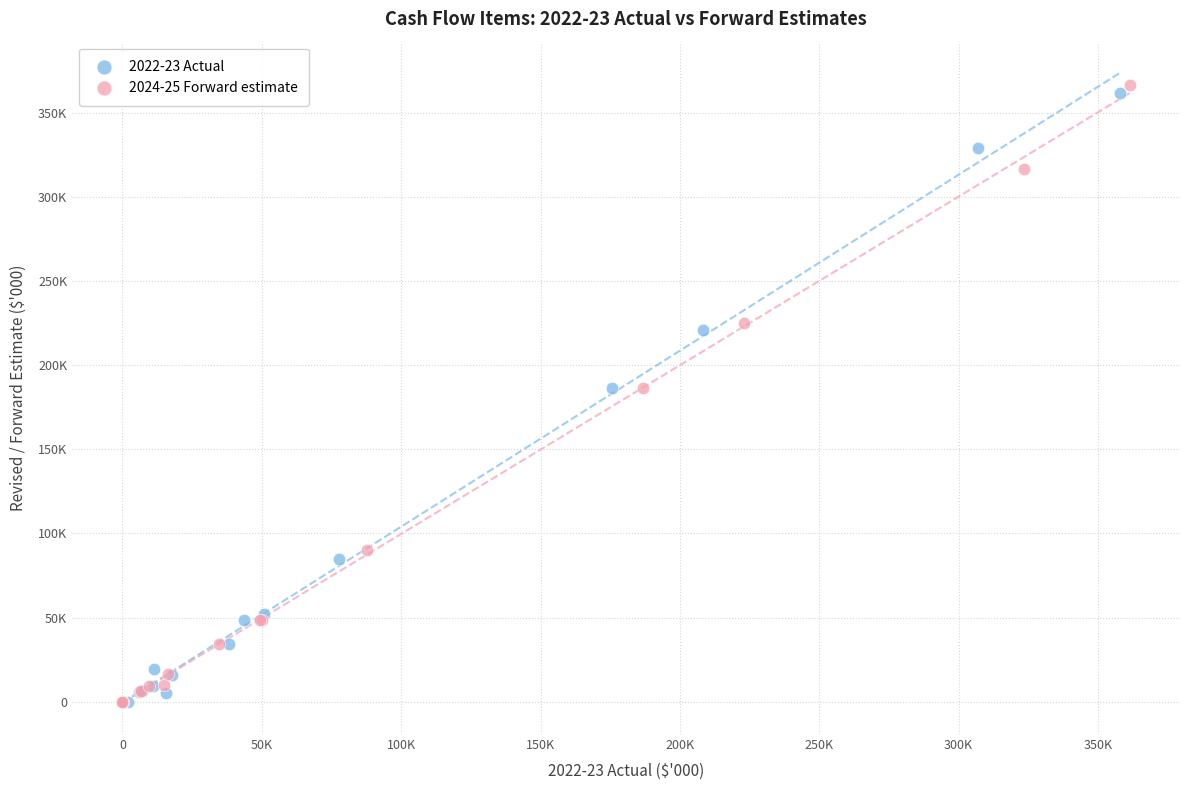

What are all the series names shown in the legend?

2022-23 Actual, 2024-25 Forward estimate